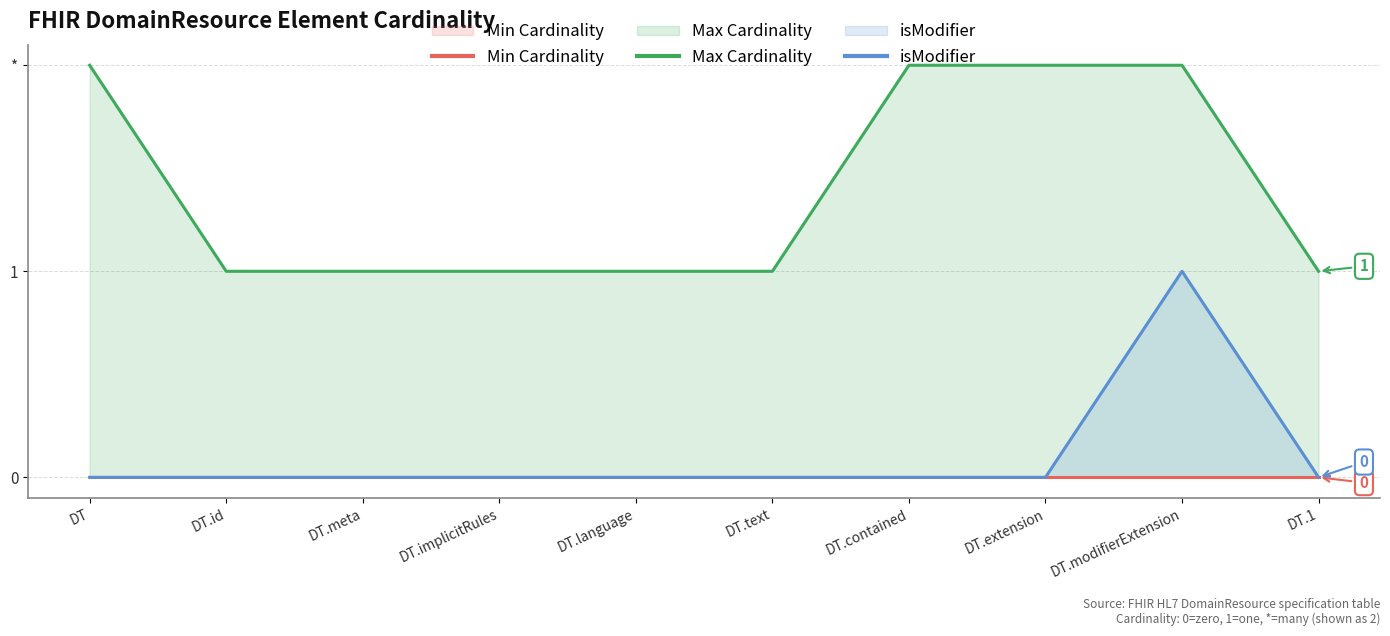

Is it true that Max Cardinality equals 2 at DT.modifierExtension?

True